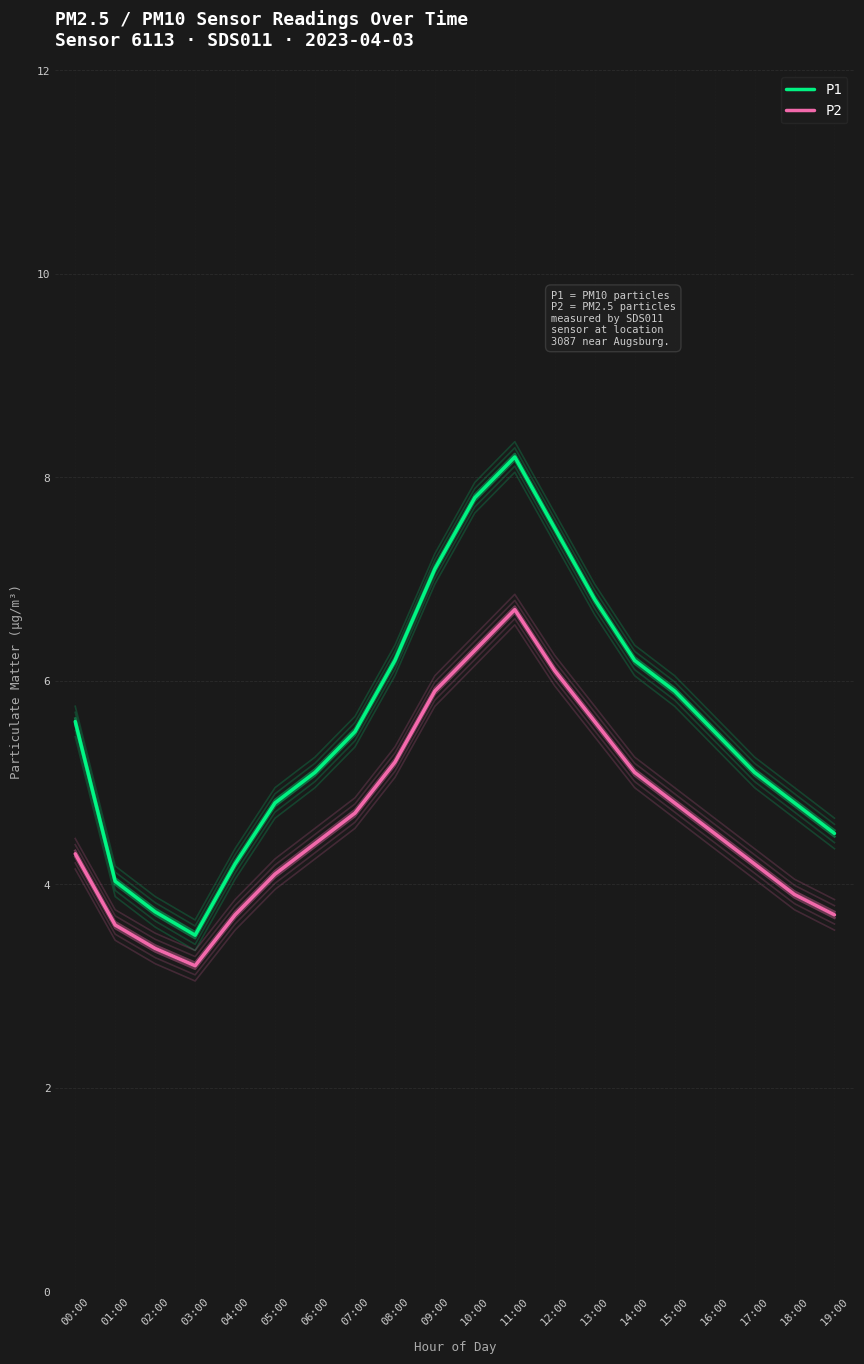

At which label is P1 closest to 5?

06:00